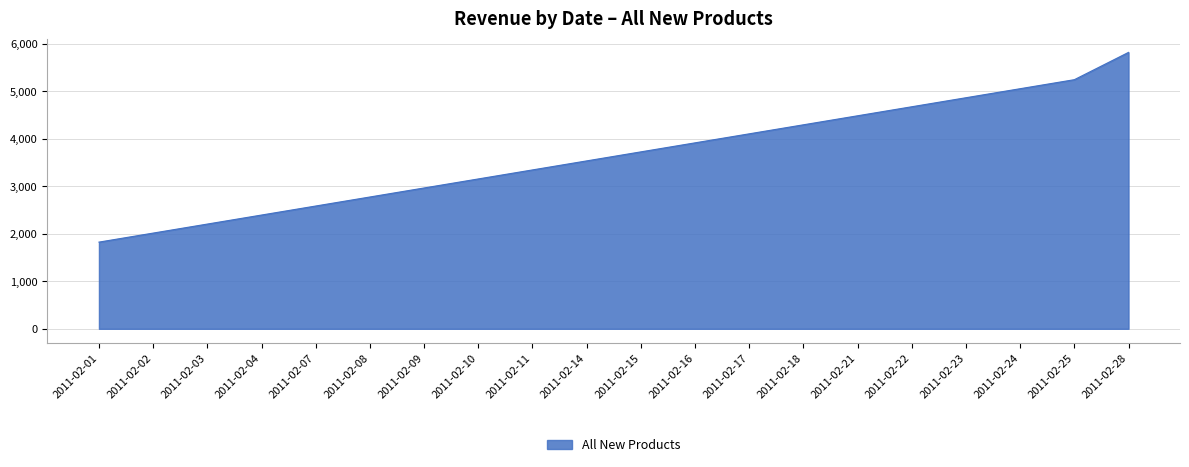

Which category has the highest value across all series?

2011-02-28